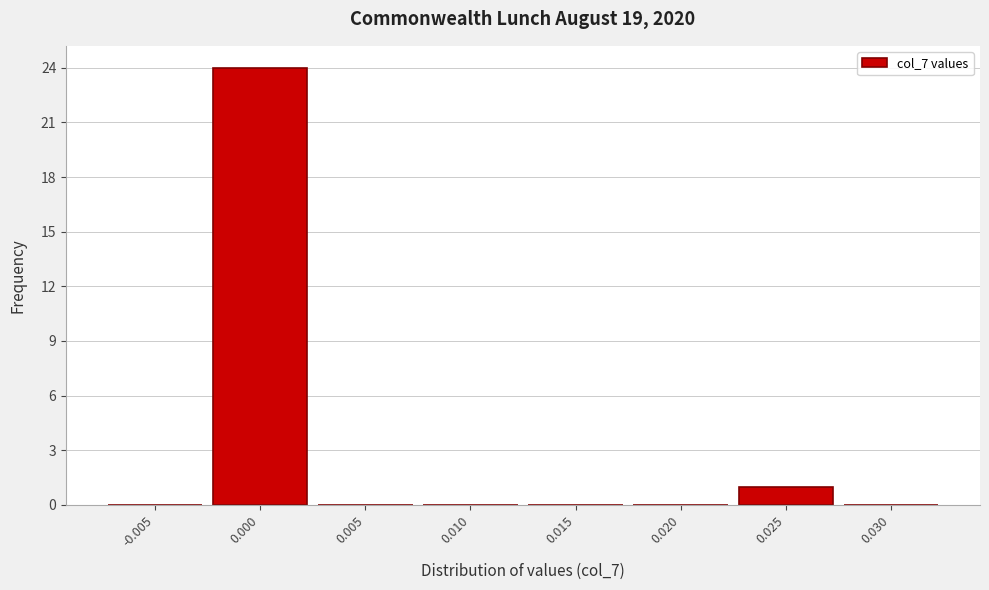

Reading left to right, list all the values displayed in this chart.

-0.005=0	0.000=24	0.005=0	0.010=0	0.015=0	0.020=0	0.025=1	0.030=0